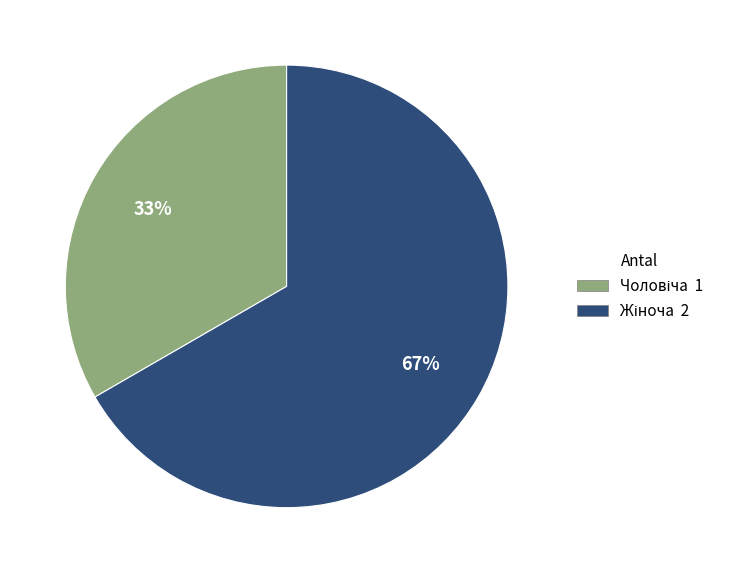

Is there any slice that represents more than half of the pie?

Yes